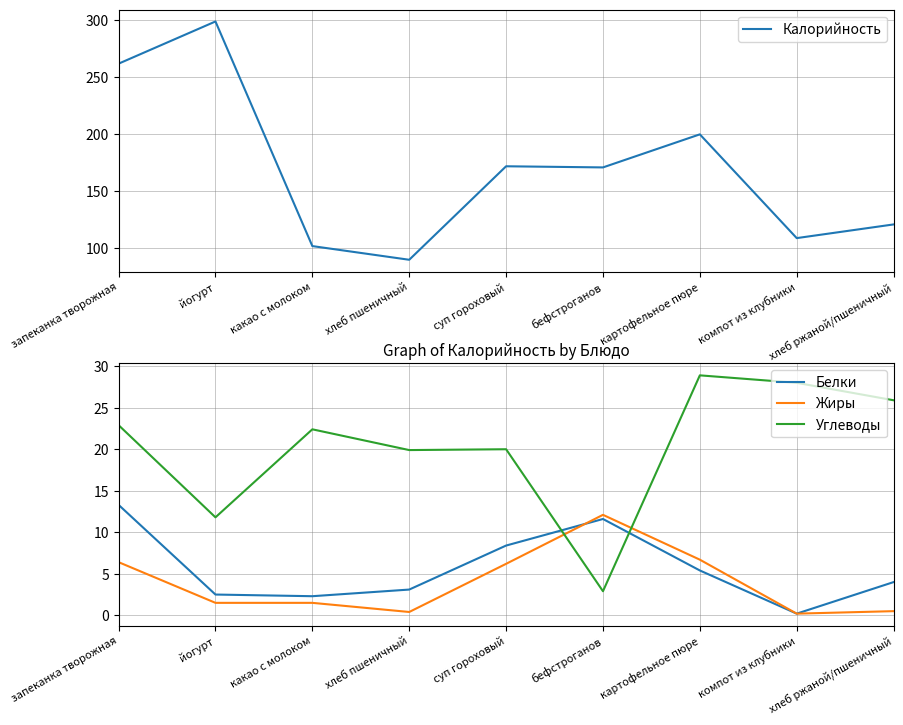

Where is the first local minimum for Углеводы?

йогурт